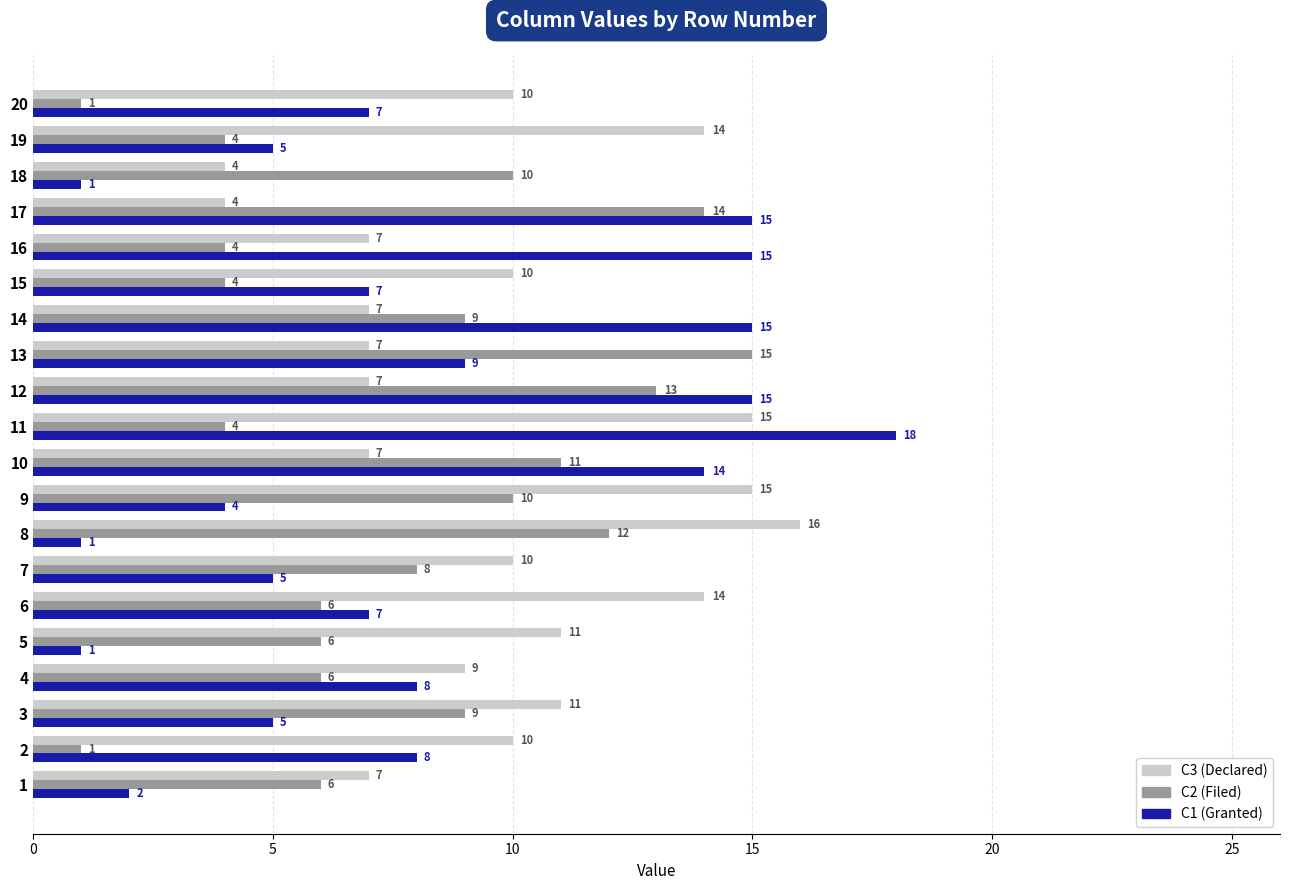

What is the smallest value displayed?

1